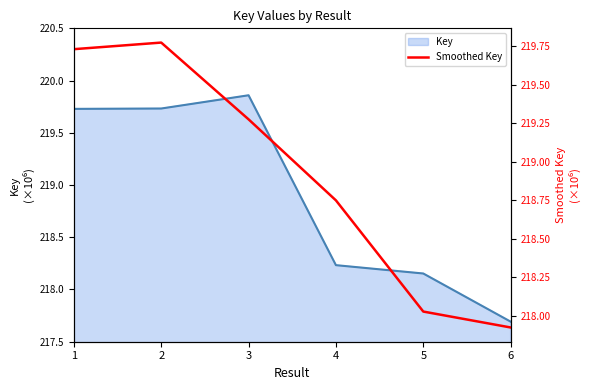

How many values exceed 219?

3